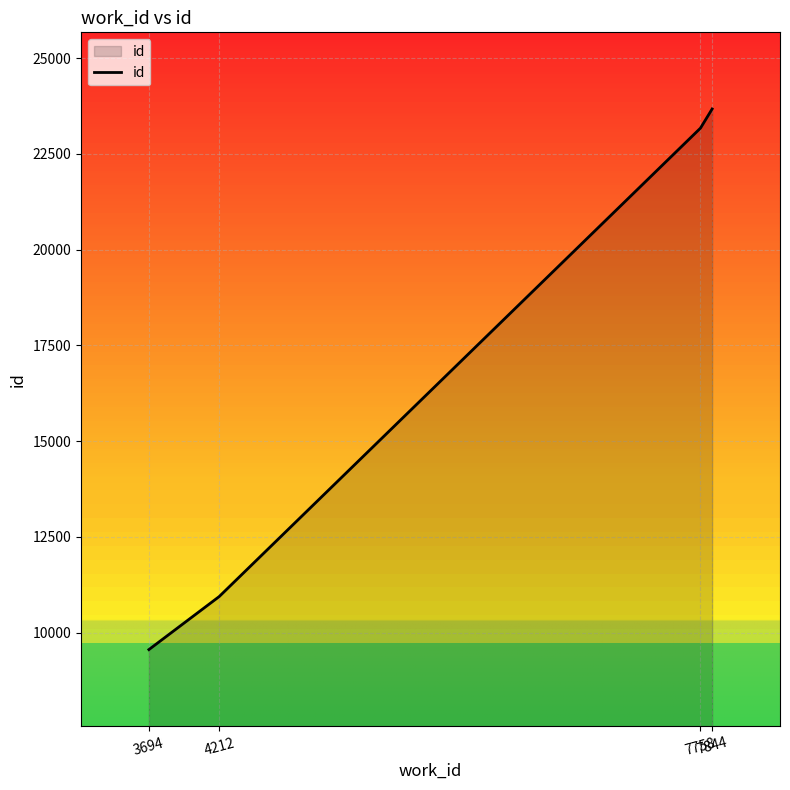

What is the difference between the maximum and minimum values?

14111